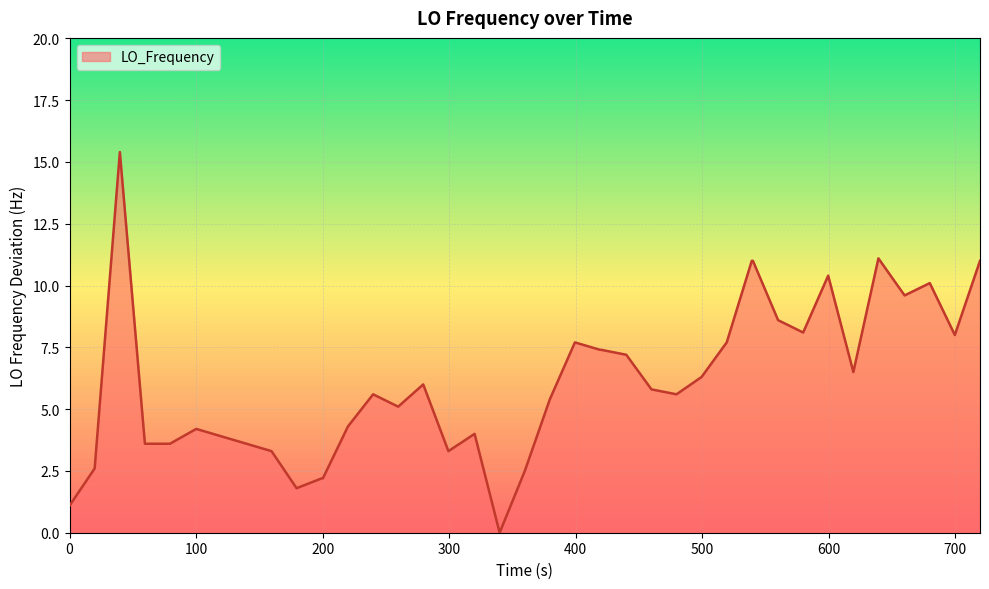

What is the maximum value shown in the chart?

15.4